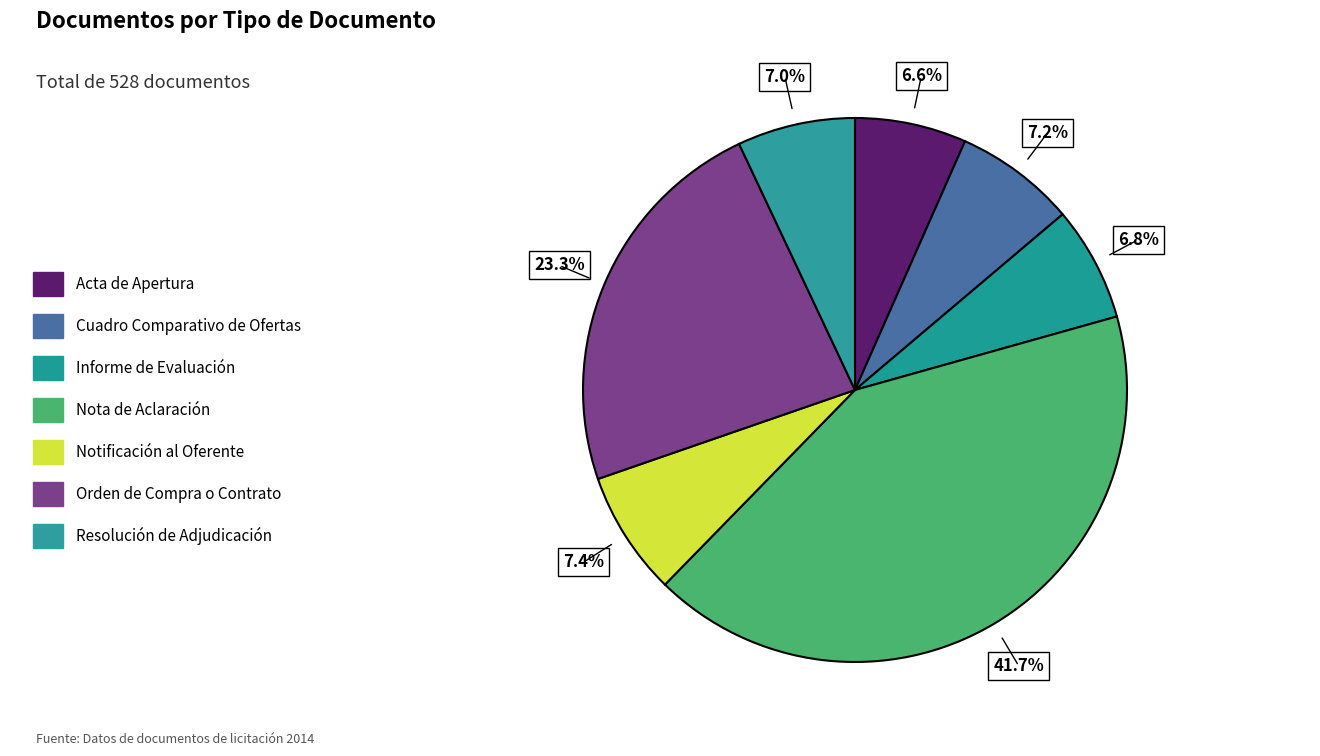

What percentage is the Acta de Apertura slice, to the nearest percent?

7%